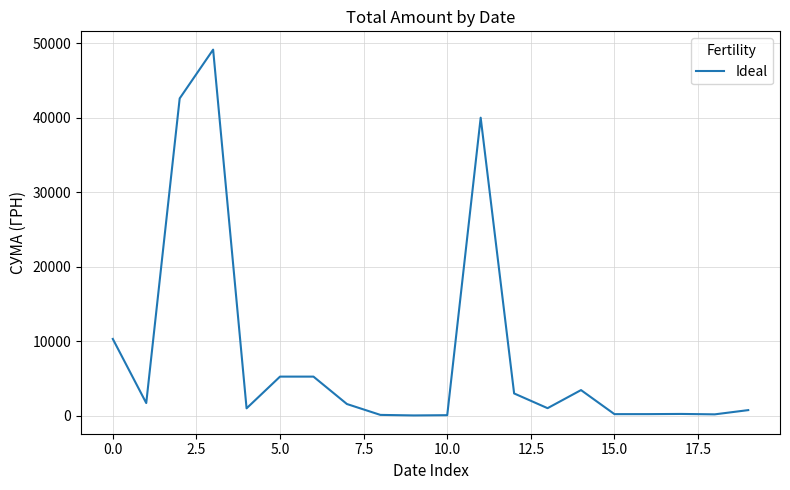

What is the greatest value displayed?

49140.0